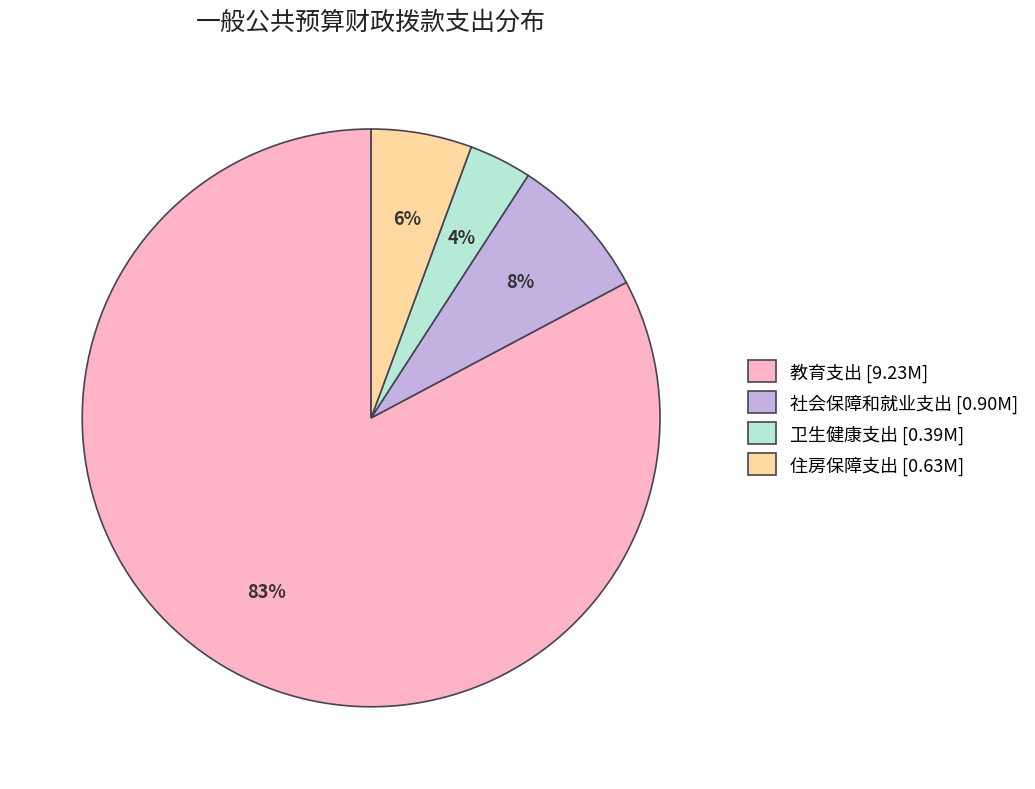

How many segments does this pie chart have?

4